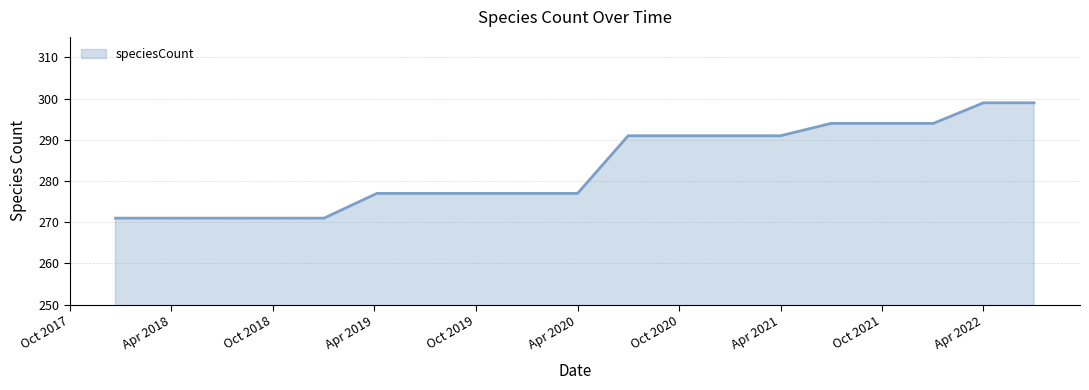

What is the maximum value shown in the chart?

299